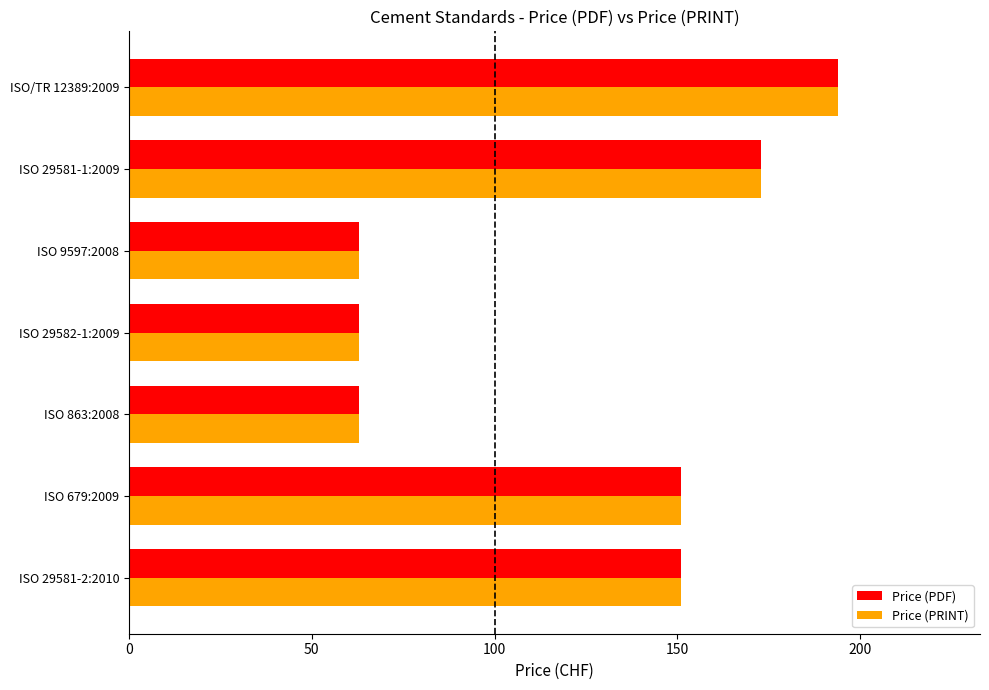

What are all the series names shown in the legend?

Price (PDF), Price (PRINT)